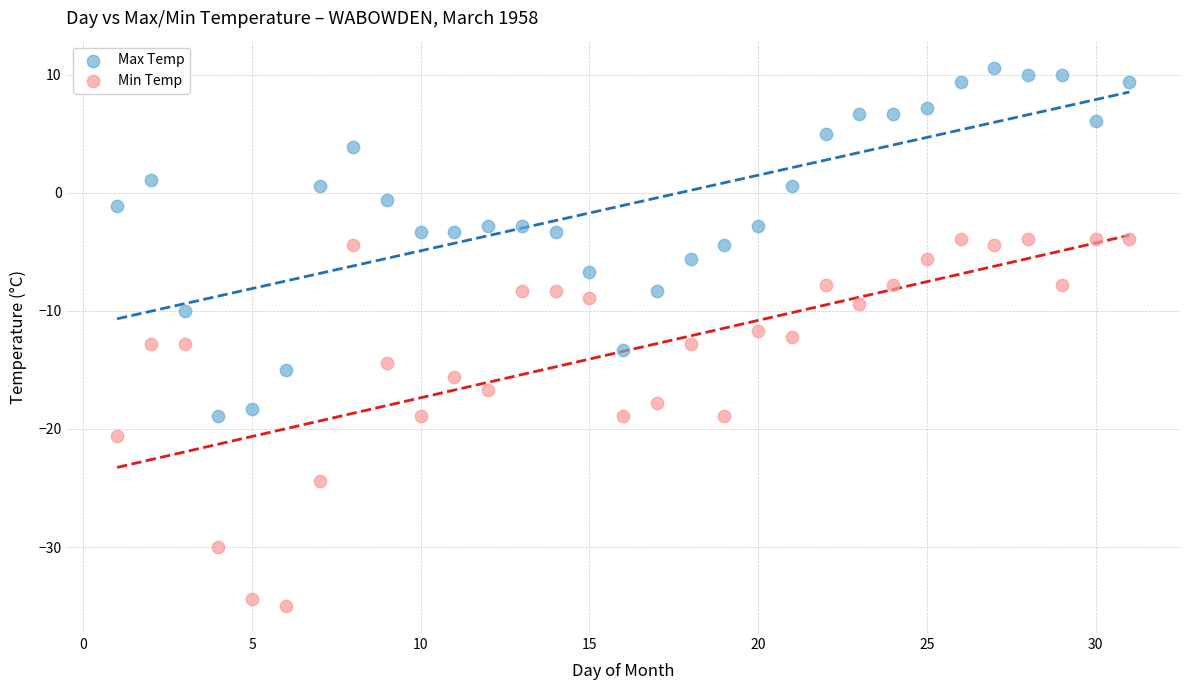

What is the X range (max minus min) for the scatter plot?

30.0